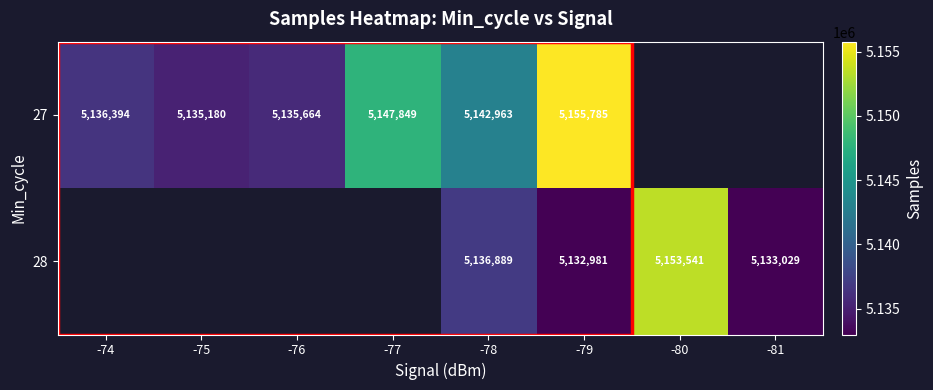

How many values in the 27 series exceed 5147849?

1